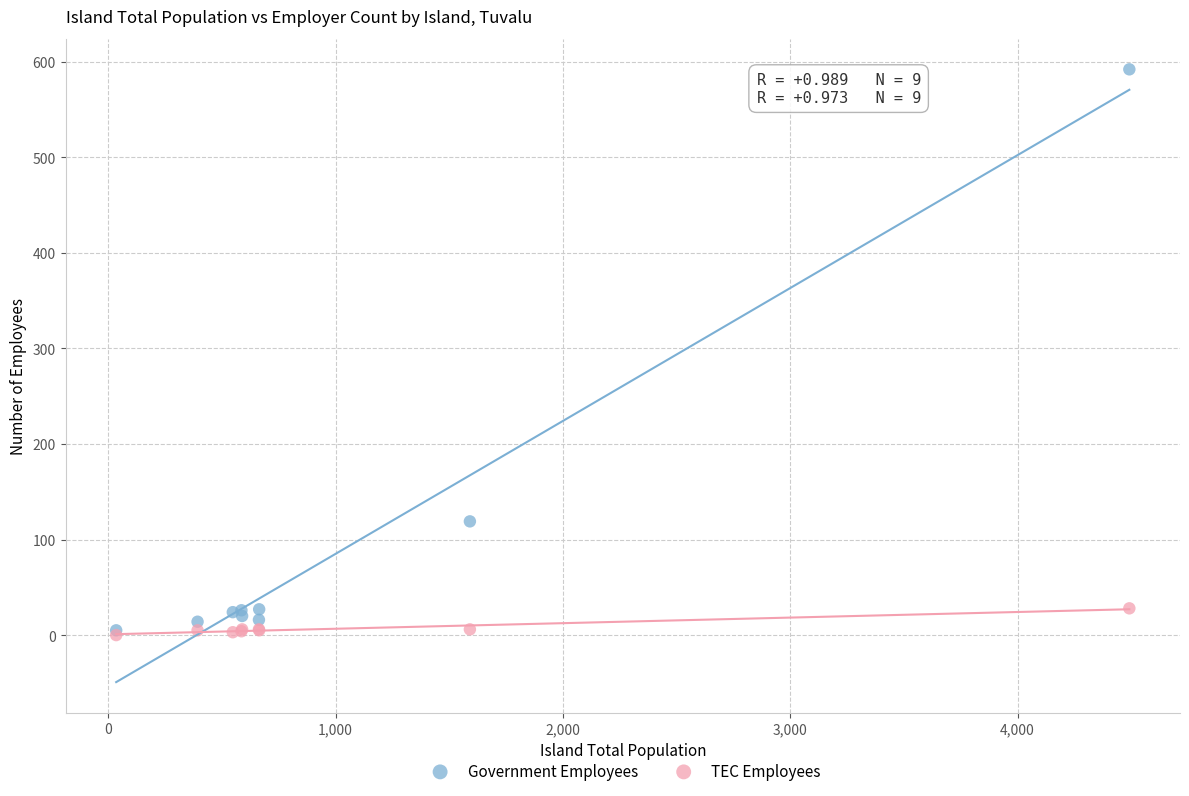

Across all series, what Y value is closest to 296?

119